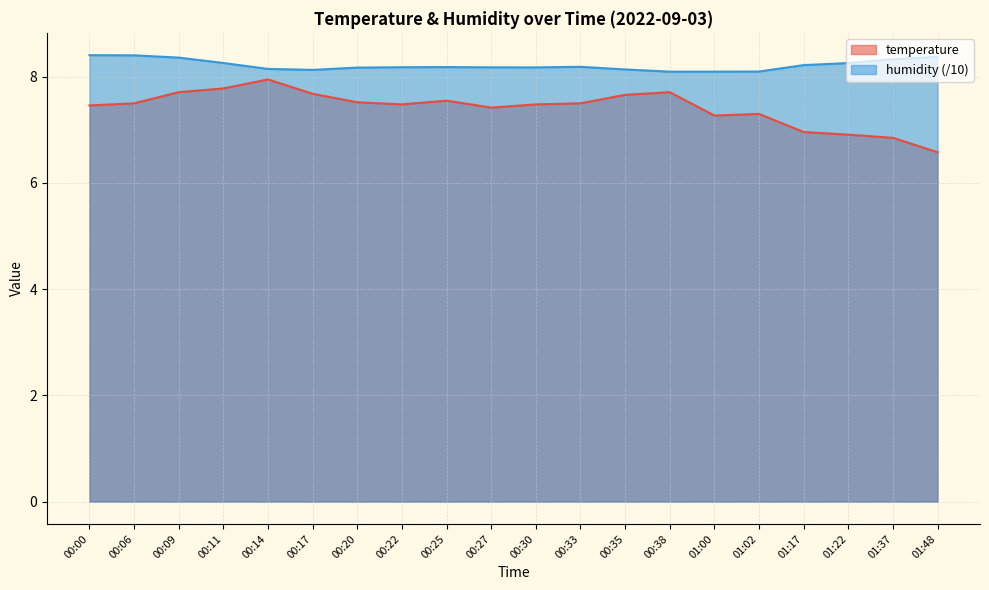

At which label does humidity reach its minimum?

00:38